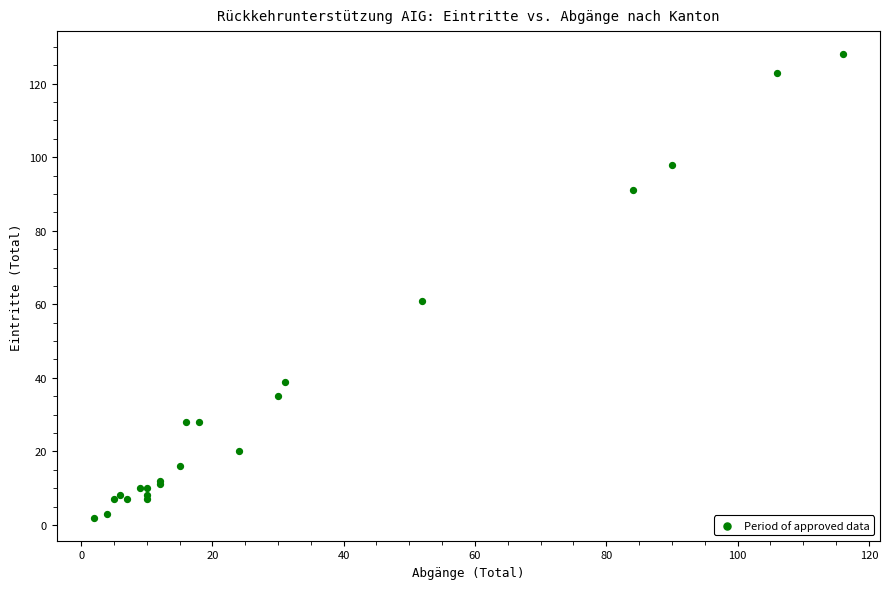

What Y value in the scatter plot is closest to 65?

61